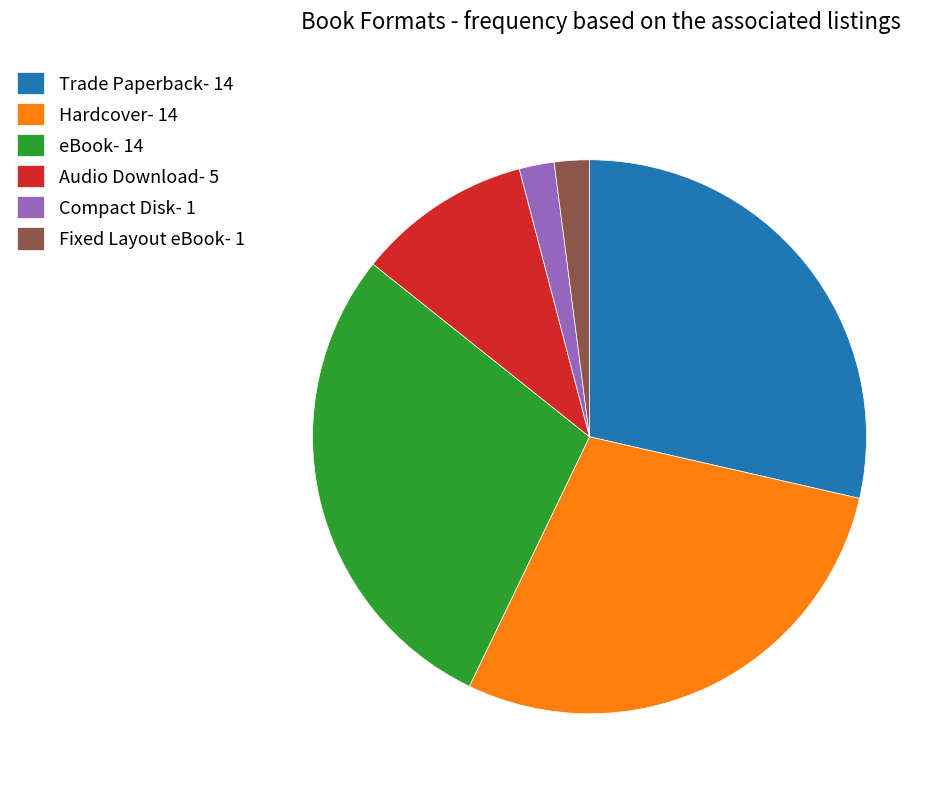

Does Trade Paperback- 14 represent more than half of the total?

No